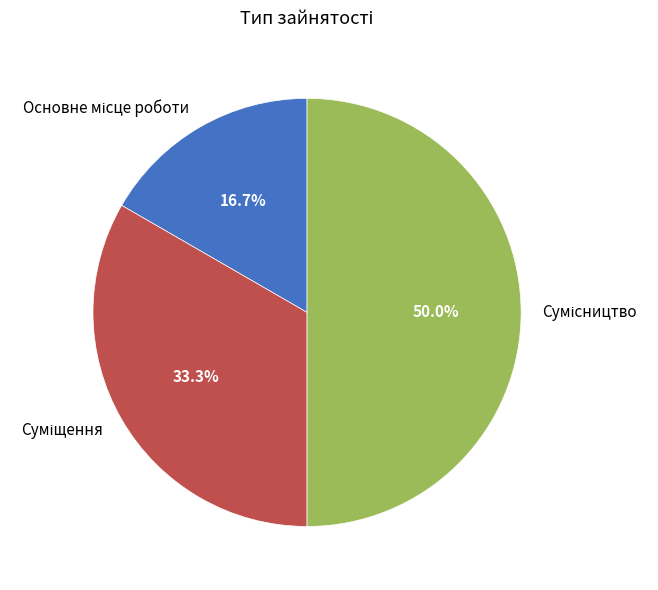

To the nearest percent, what portion does Сумісництво represent?

50%